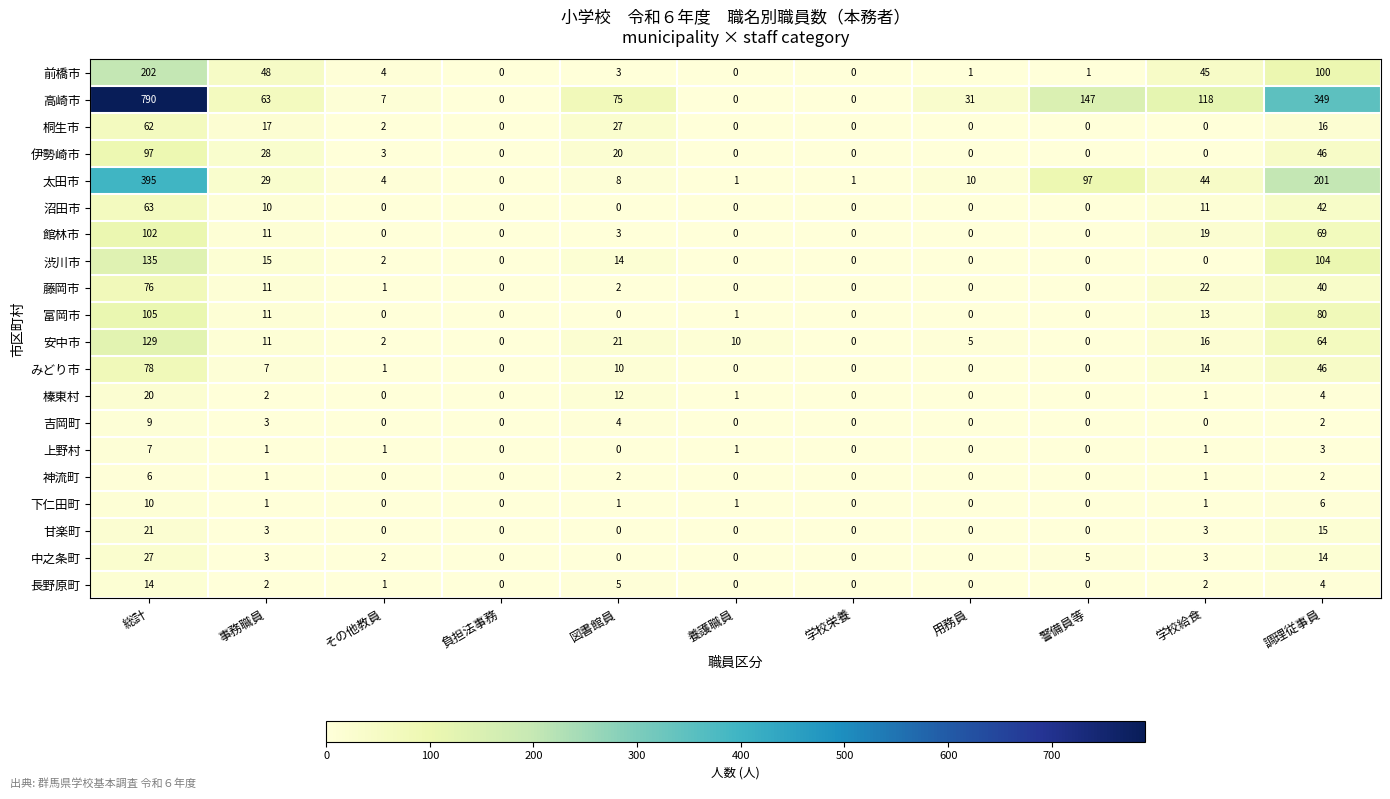

Which series changed the most between 負担法事務 and 警備員等?

高崎市